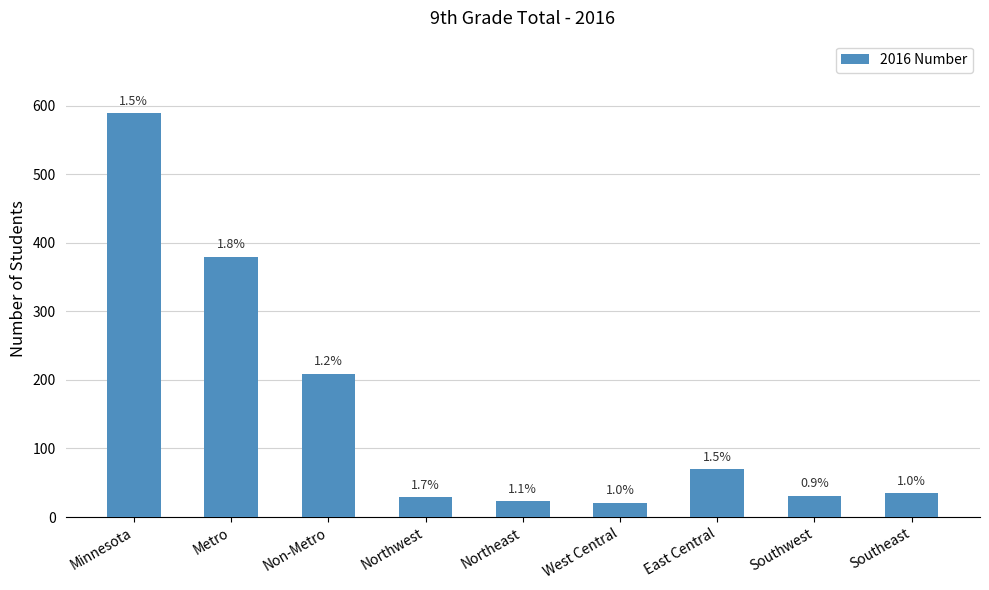

What is the value of the 5th bar from the left?

23